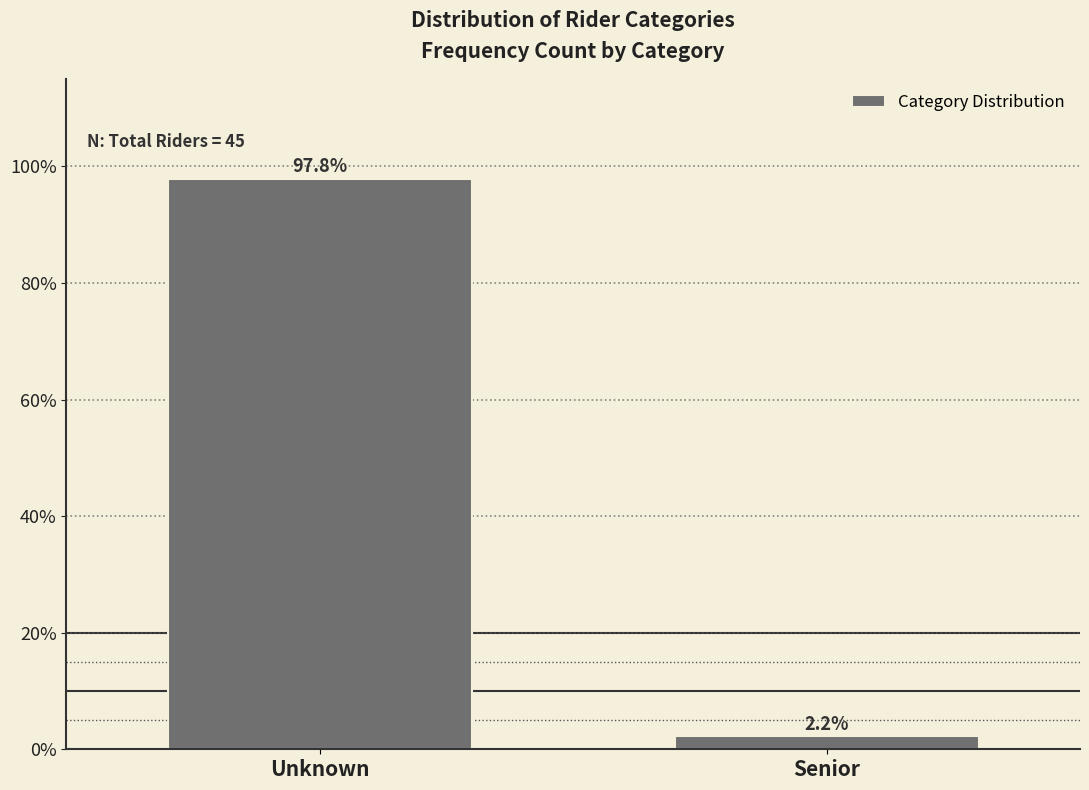

Reading left to right, what are all the values shown in this chart?

97.8	2.2